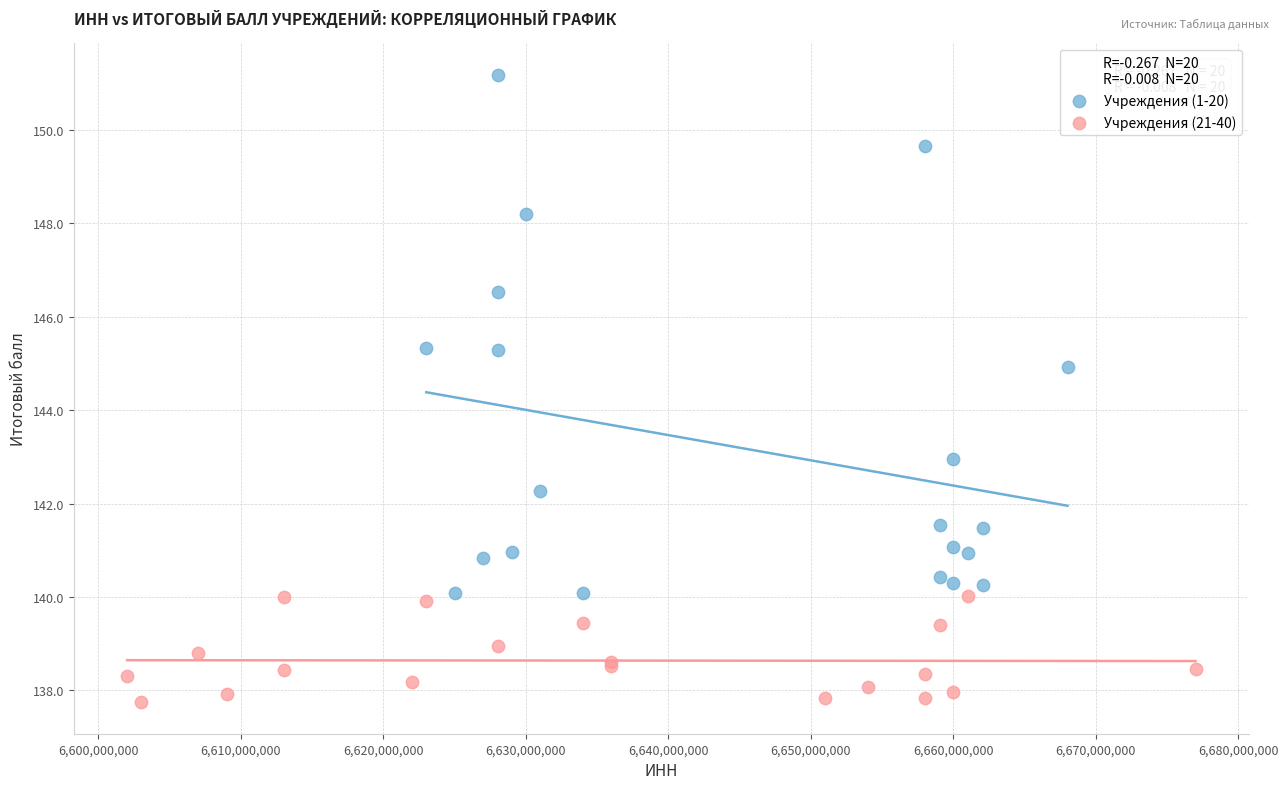

Which series contains the highest Y value?

Учреждения (1-20)